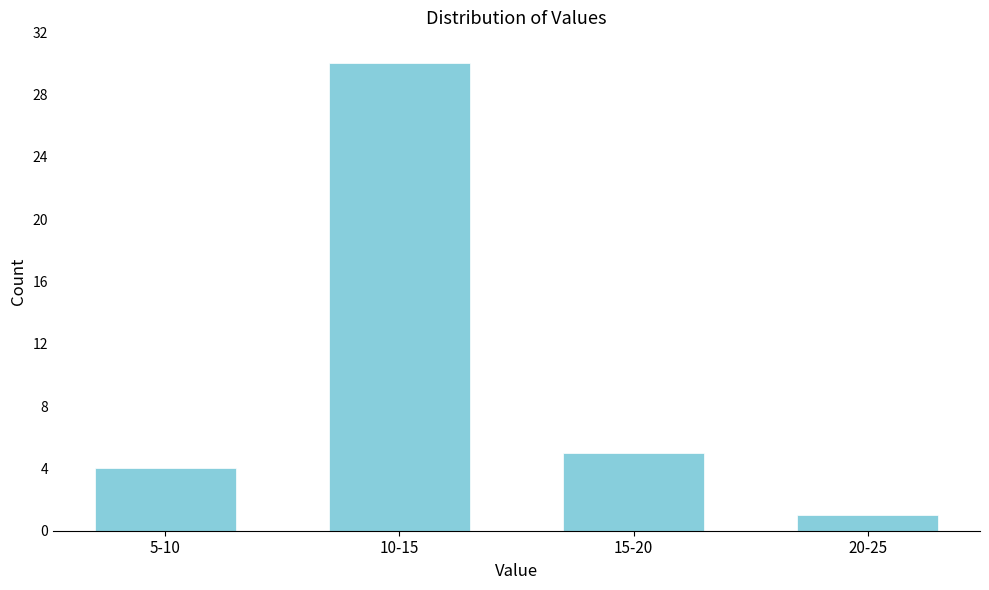

Reading left to right, transcribe all the data shown in this chart.

4	30	5	1